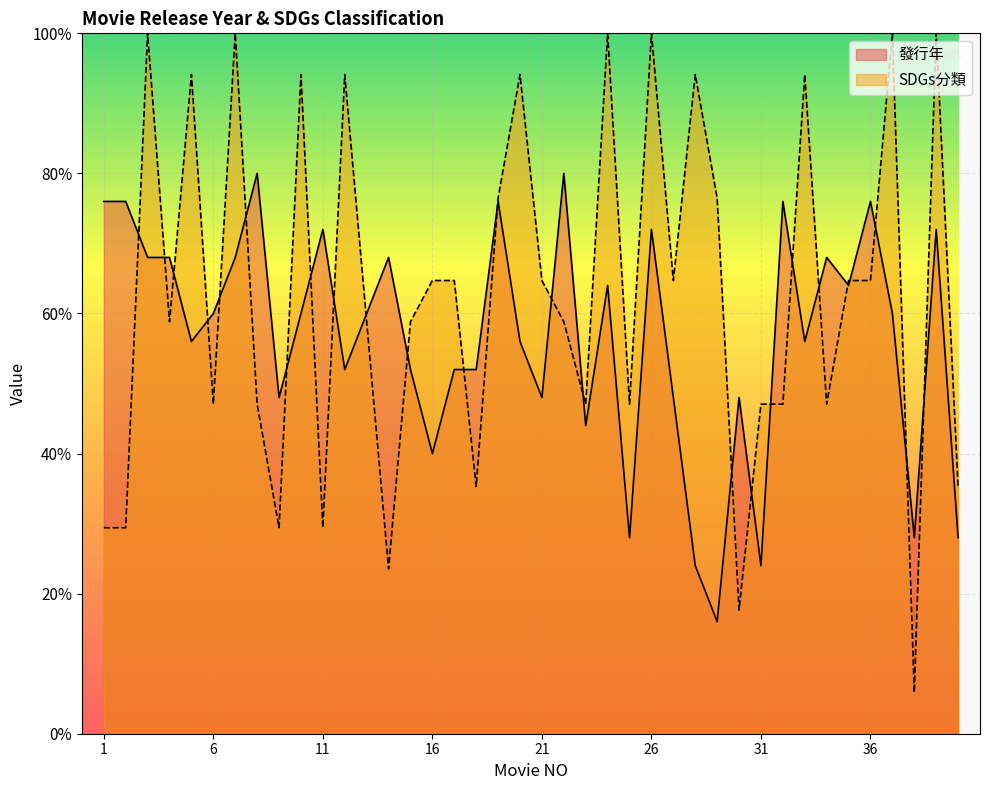

Reading left to right, extract all data points from this chart.

發行年: 19.0	19.0	17.0	17.0	14.0	15.0	17.0	20.0	12.0	15.0	18.0	13.0	15.0	17.0	13.0	10.0	13.0	13.0	19.0	14.0	12.0	20.0	11.0	16.0	7.0	18.0	12.0	6.0	4.0	12.0	6.0	19.0	14.0	17.0	16.0	19.0	15.0	7.0	18.0	7.0
SDGs分類: 7.4	7.4	25.0	14.7	23.5	11.8	25.0	11.8	7.4	23.5	7.4	23.5	14.7	5.9	14.7	16.2	16.2	8.8	19.1	23.5	16.2	14.7	11.8	25.0	11.8	25.0	16.2	23.5	19.1	4.4	11.8	11.8	23.5	11.8	16.2	16.2	25.0	1.5	25.0	8.8